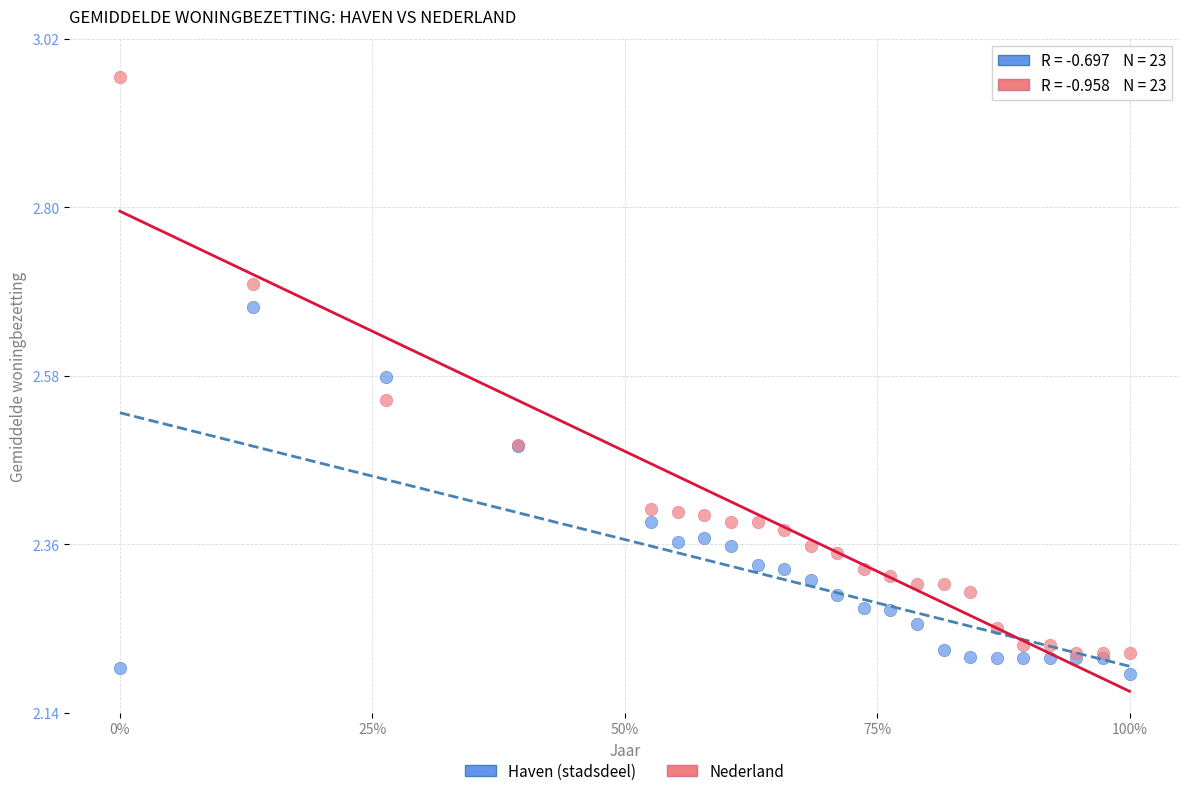

Which series reaches the minimum Y coordinate?

Haven (stadsdeel)